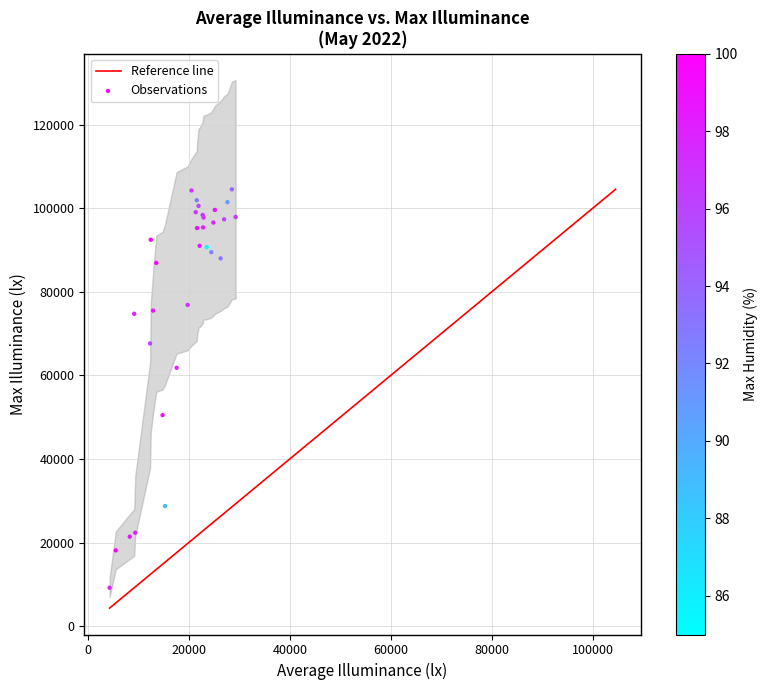

What Y value in the scatter plot is closest to 56859?

61824